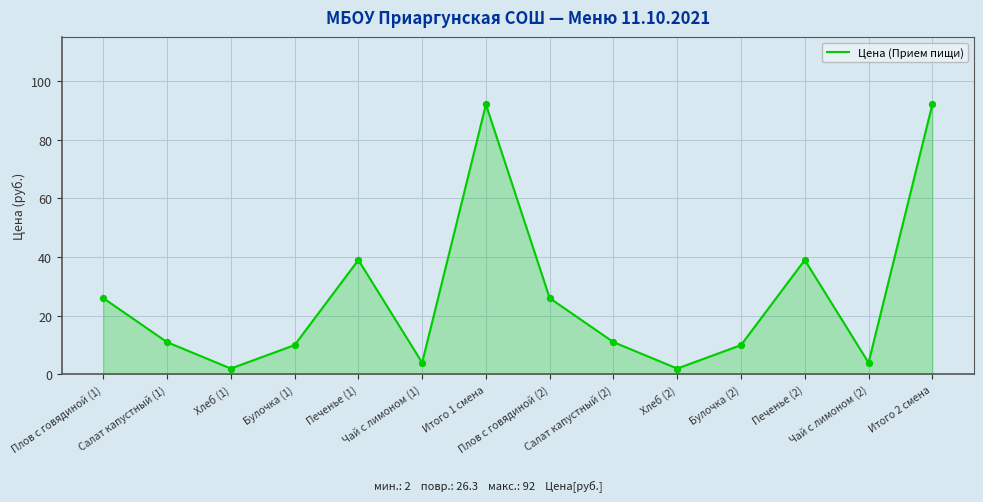

What is the change in value from Булочка (1) to Печенье (1)?

+29